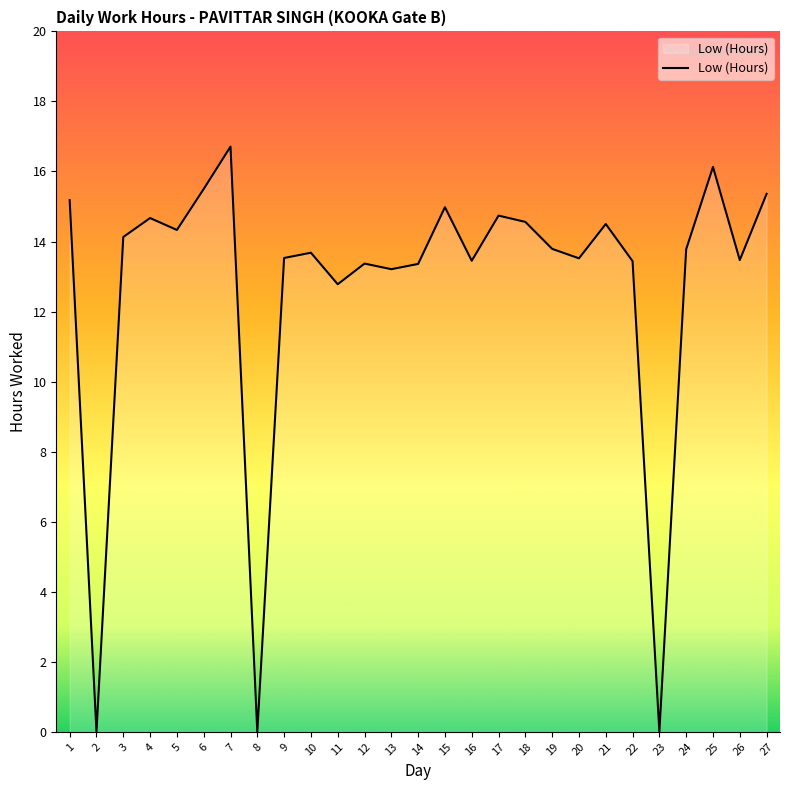

The chart shows a value of 14.7 at 4. True or false?

True